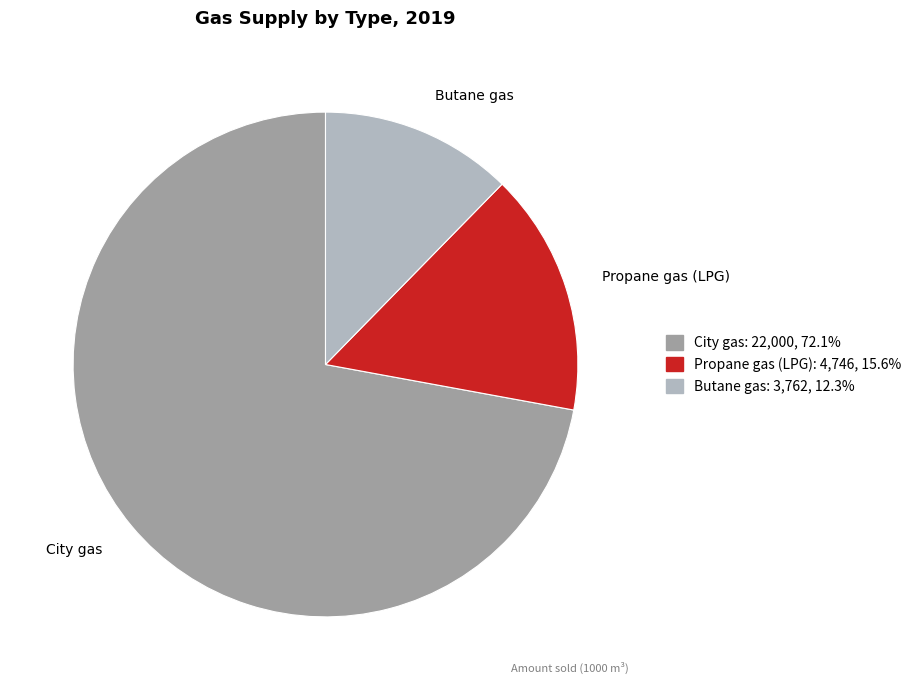

Which category accounts for the majority?

City gas